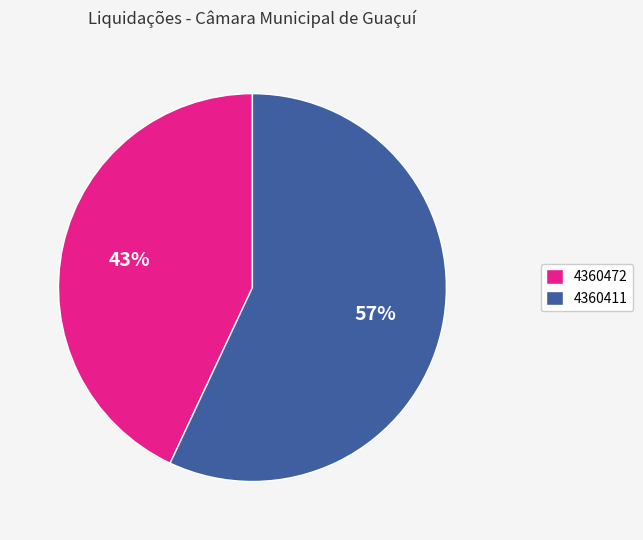

To the nearest percent, what is the difference between the largest and smallest slice percentages?

14%